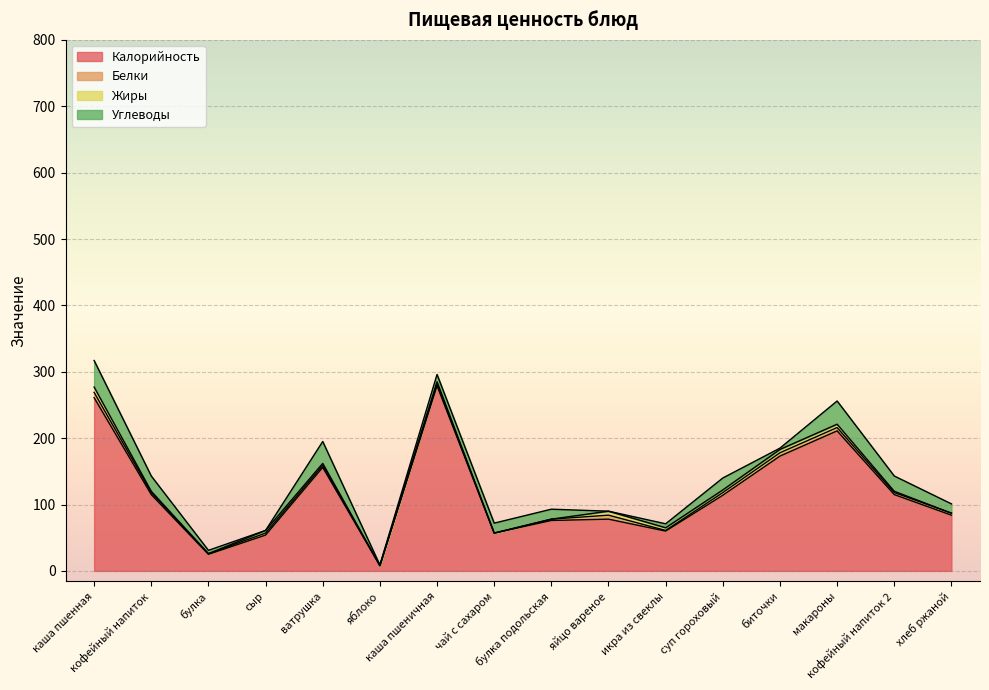

What value does the Калорийность series have at суп гороховый?

114